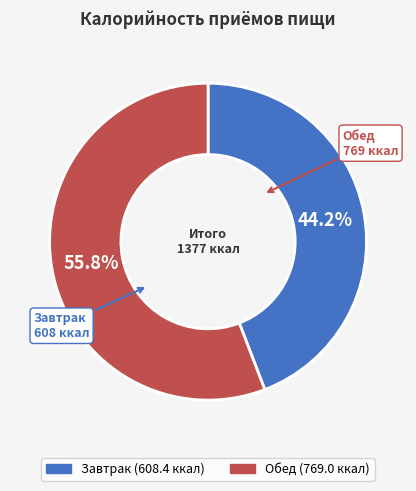

Approximately how many times larger is the value at Завтрак compared to Обед?

0.8